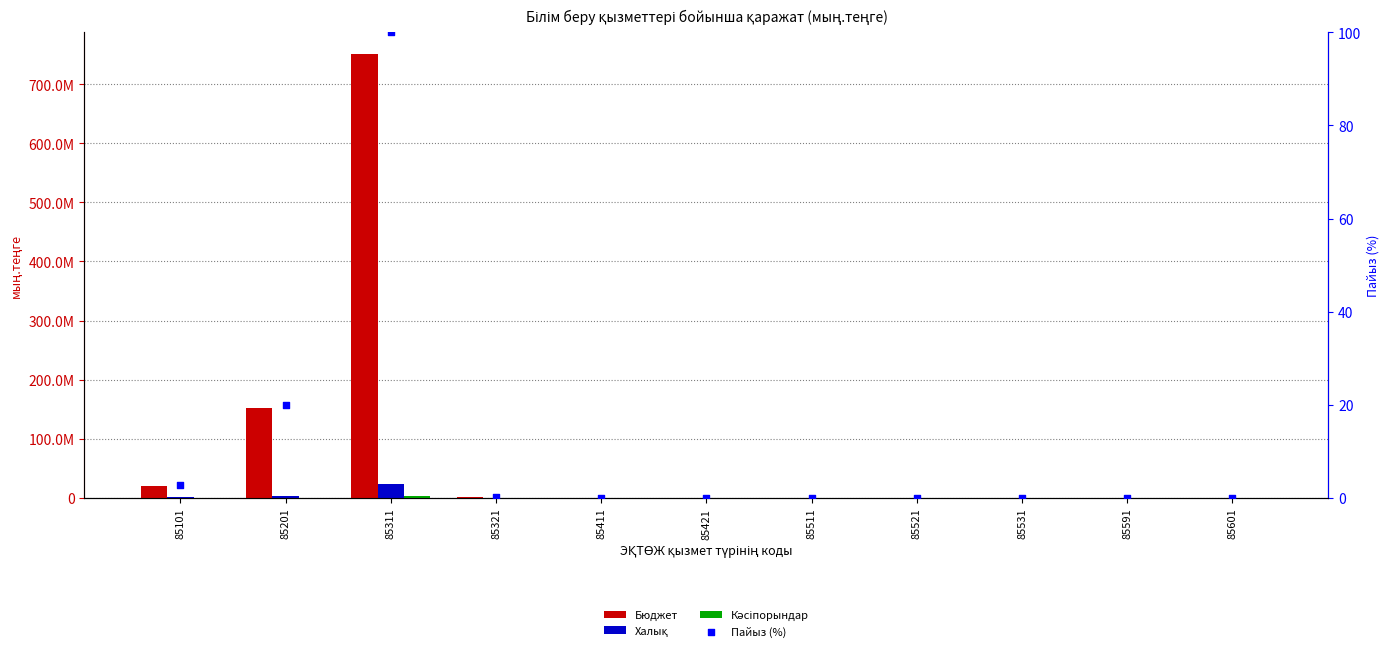

Is the value of Кәсіпорындар at 85321 greater than the value of Бюджет at 85601?

Yes